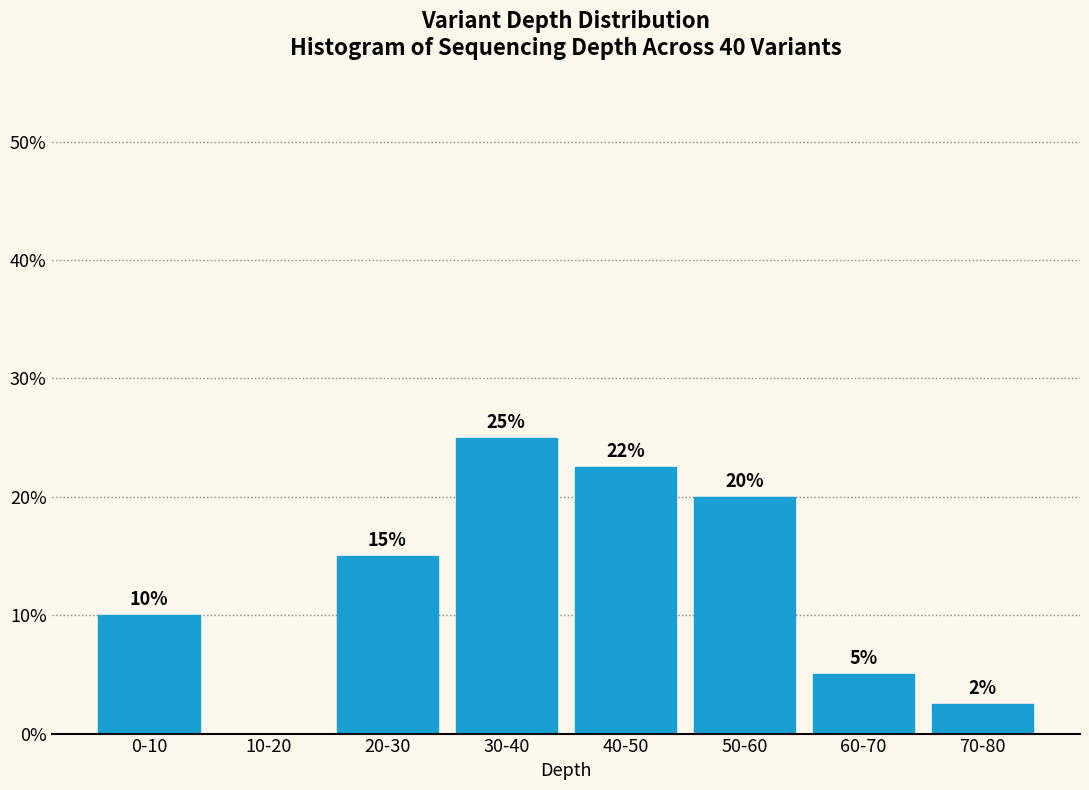

What value does the data have at 40-50?

22.5